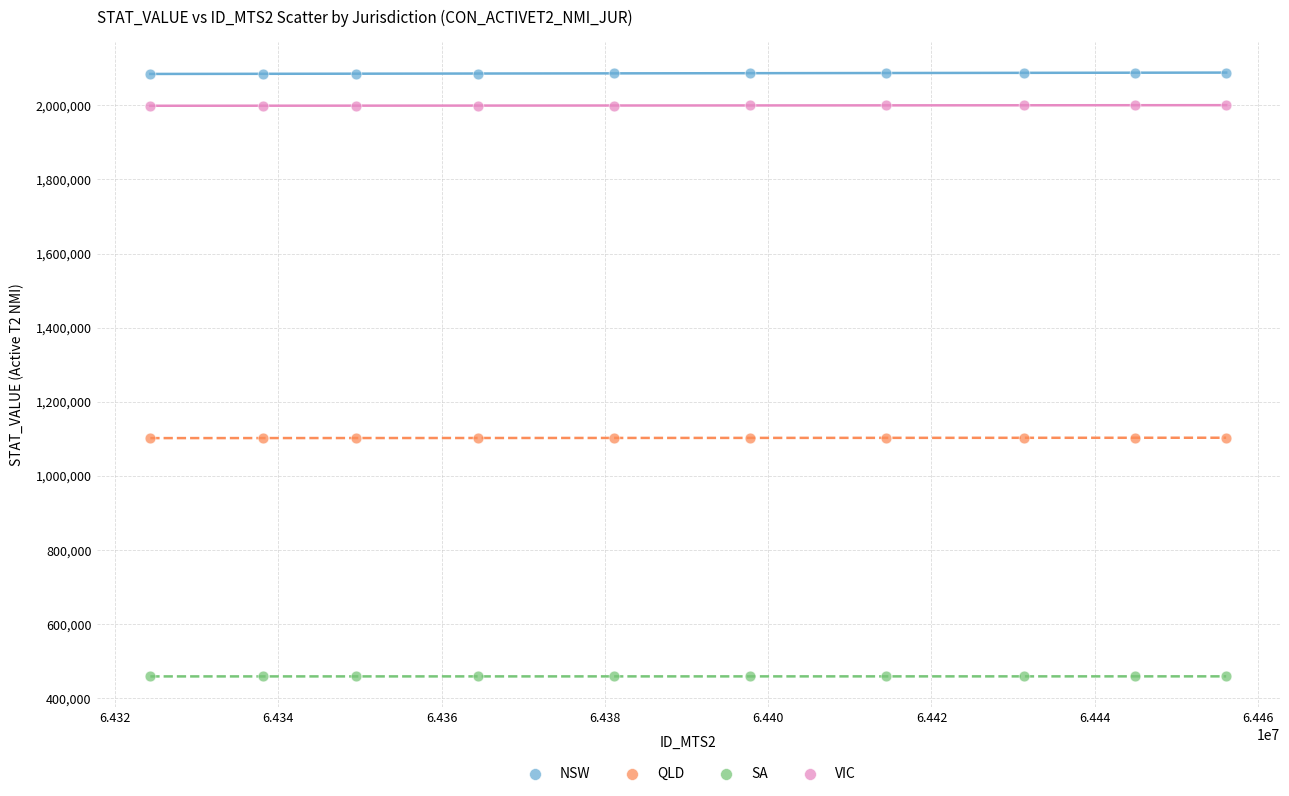

Which series reaches the minimum Y coordinate?

SA